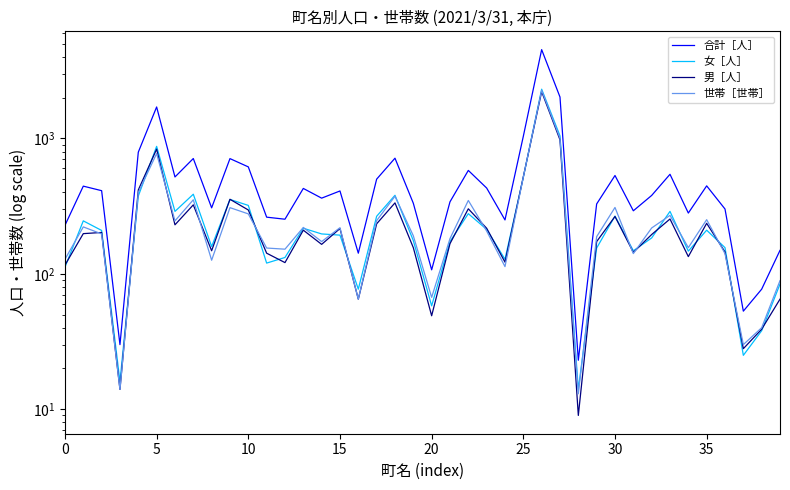

Is it true that 男［人］ equals 227 at 36?

False